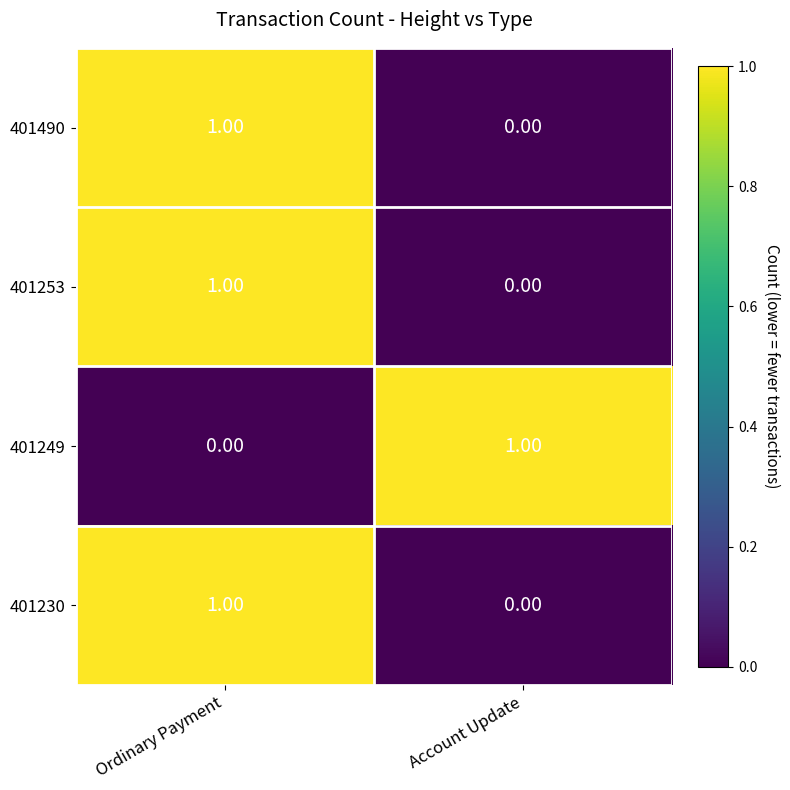

What is the total value across all series at Account Update?

1